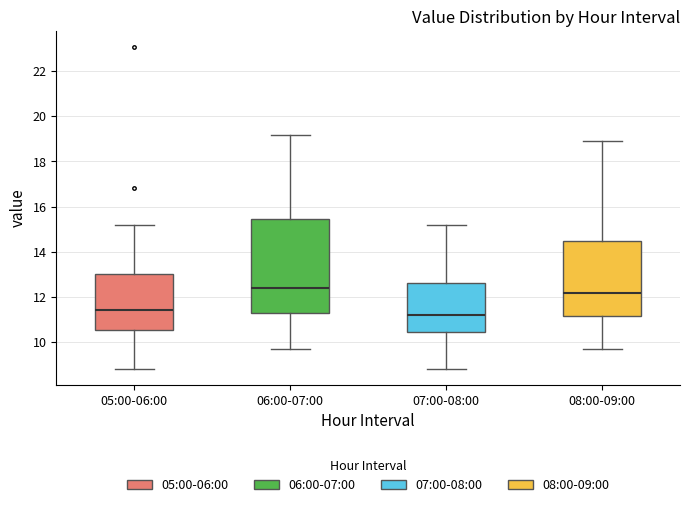

Which box's median line is the lowest?

07:00-08:00